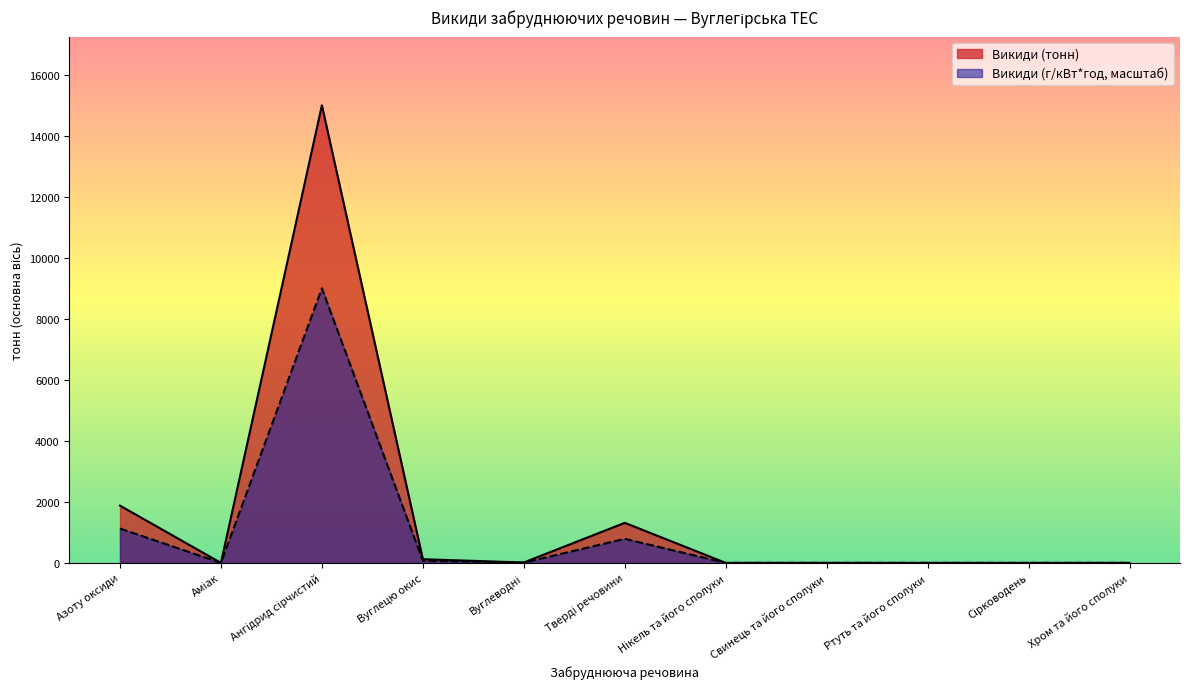

Rank the series by their average value, from lowest to highest.

Викиди (г/кВт*год, масштаб), Викиди (тонн)